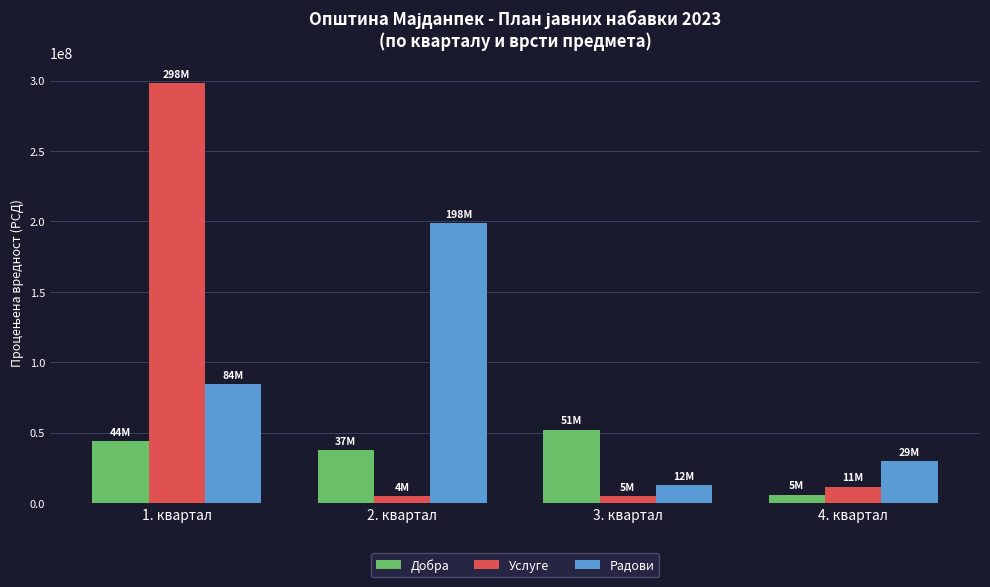

Which series has the widest spread of values?

Услуге